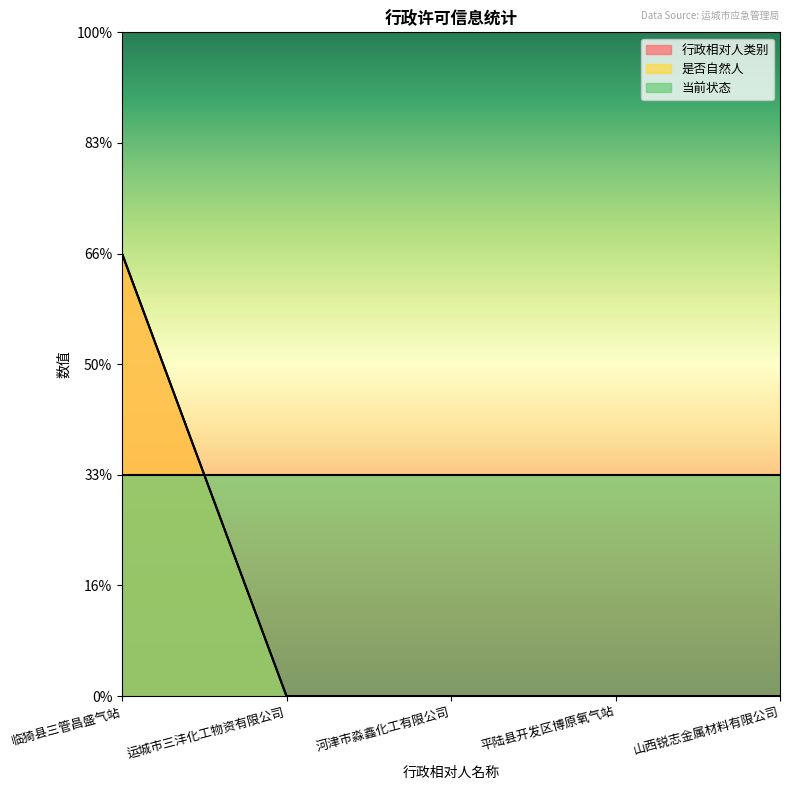

True or false: 是否自然人 and 行政相对人类别 cross at least once.

False